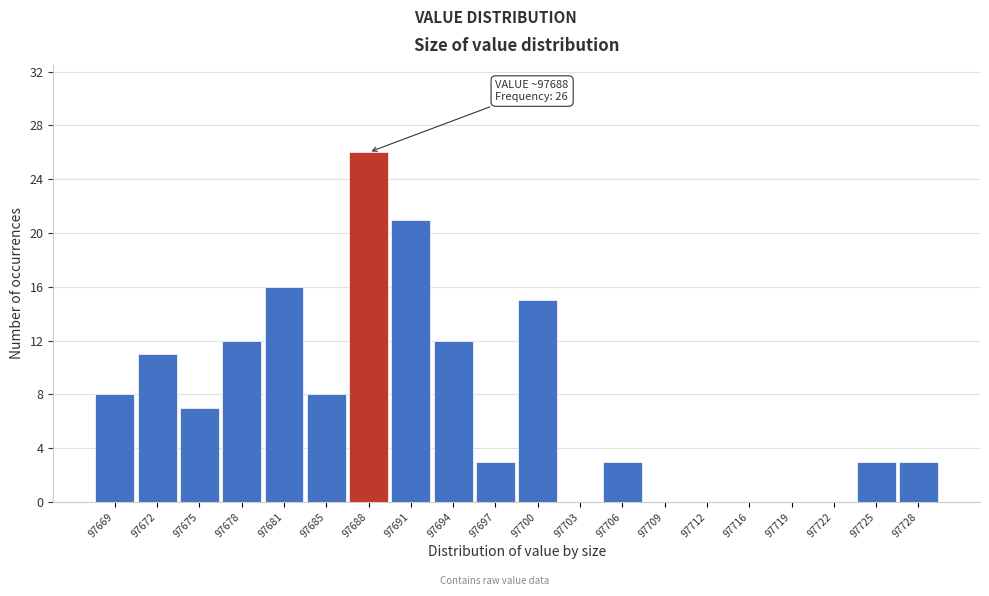

Over which range of the x-axis is the bar tallest?

97686.1 to 97689.2